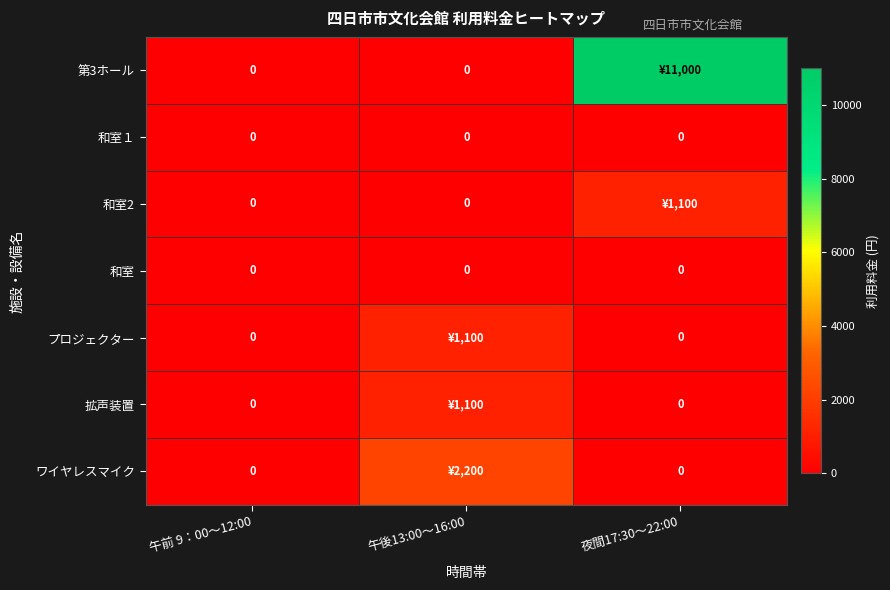

What is the difference between the maximum and minimum values in the ワイヤレスマイク series?

2200